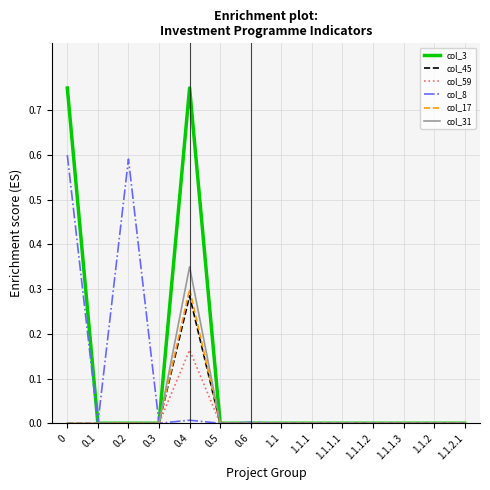

The col_31 series shows 0.2 at 0.6. True or false?

False